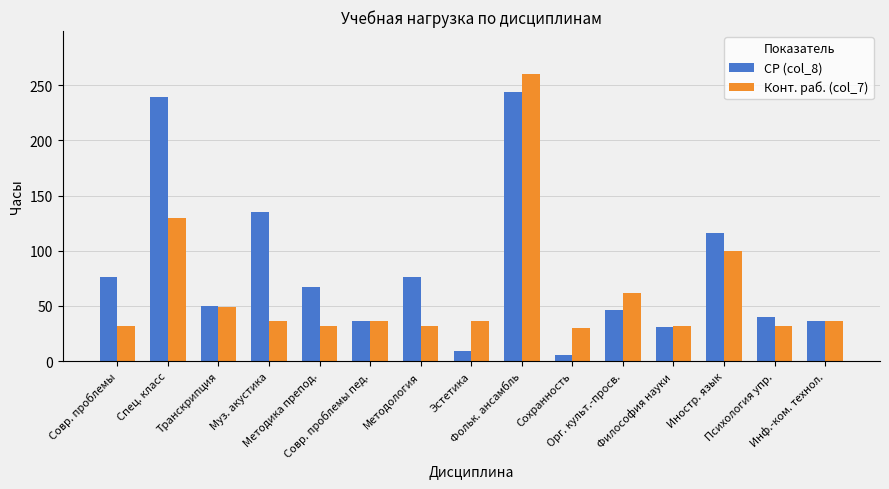

At which label is СР (col_8) closest to 125?

Иностр. язык